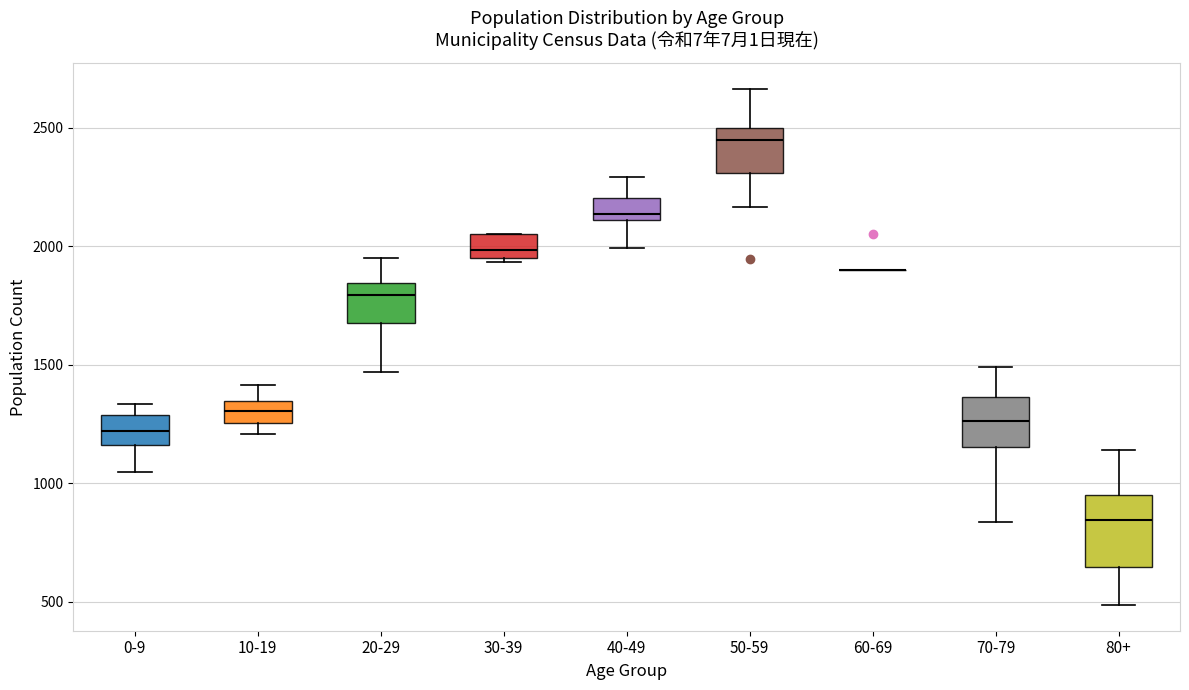

Reading left to right, transcribe this box plot: for each box, give where its median line is, the range the box spans, and where its two whiskers end, as read against the y-axis. The values are not printed on the chart, so give them approximately, as read against the axis.

0-9: median 1200, box 1150 to 1300, whiskers 1050 to 1350
10-19: median 1300, box 1250 to 1350, whiskers 1200 to 1400
20-29: median 1800, box 1700 to 1850, whiskers 1450 to 1950
30-39: median 2000, box 1950 to 2050, whiskers 1950 (just below the box's lower edge) to 2050
40-49: median 2150, box 2100 to 2200, whiskers 2000 to 2300
50-59: median 2450, box 2300 to 2500, whiskers 2150 to 2650
60-69: box collapsed to a line at 1900, whiskers 1900 to 1900
70-79: median 1250, box 1150 to 1350, whiskers 850 to 1500
80+: median 850, box 650 to 950, whiskers 500 to 1150